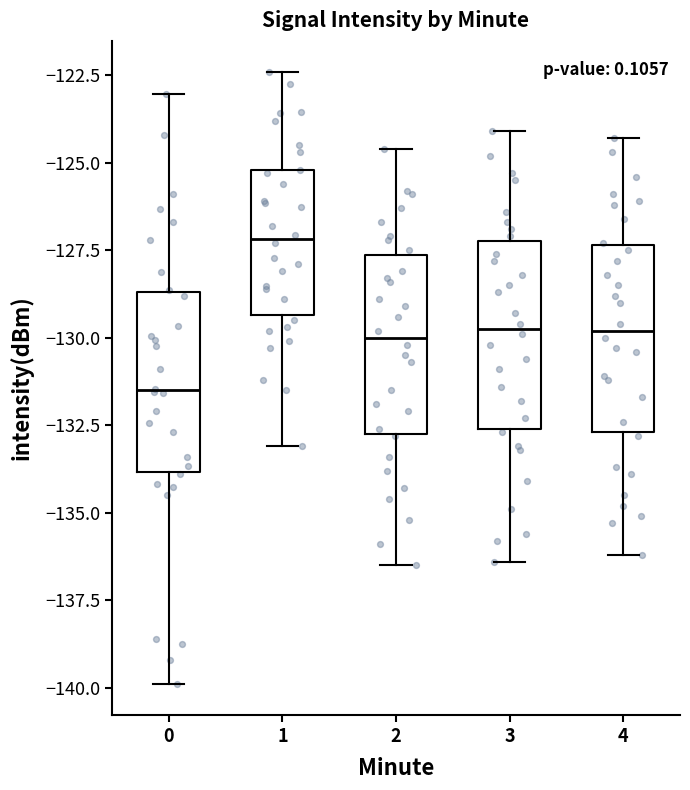

Where does the lower whisker of the box at x = 2 end on the y-axis? The values are not printed on the chart, so give them approximately, as read against the axis.

-136.5